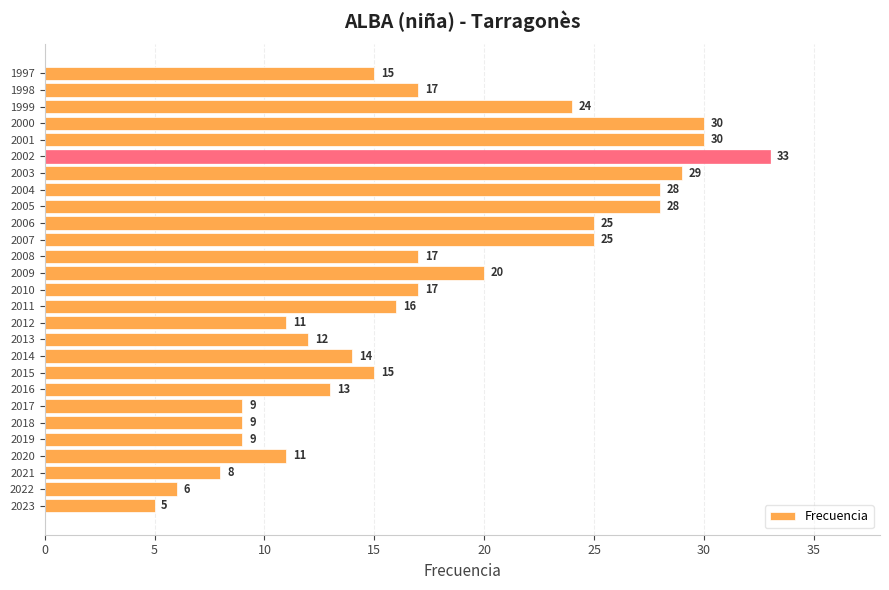

Reading bottom to top, extract all data points from this chart.

5	6	8	11	9	9	9	13	15	14	12	11	16	17	20	17	25	25	28	28	29	33	30	30	24	17	15